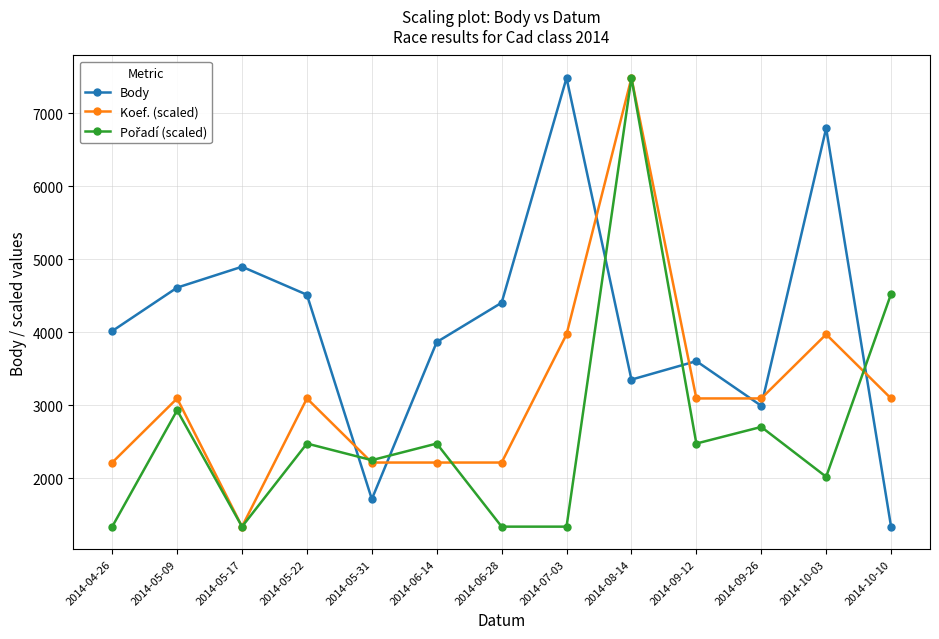

Count the Koef. (scaled) values in the range 2215 to 3093.

9